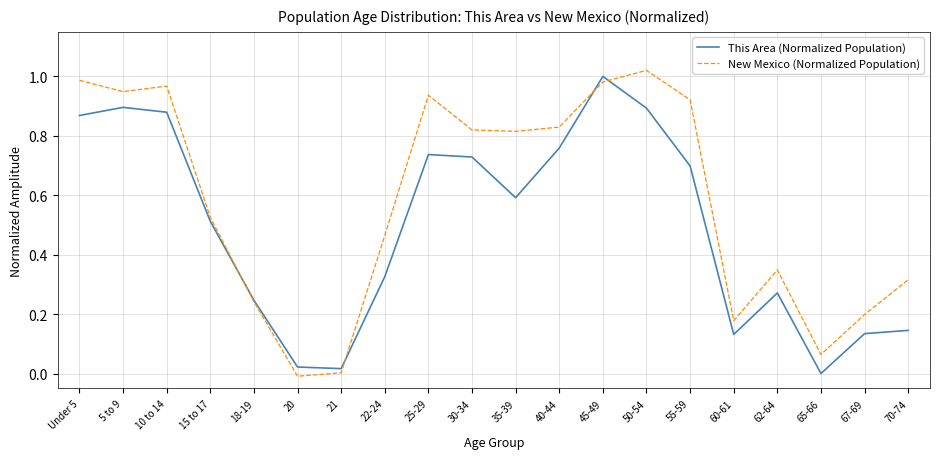

True or false: New Mexico (Normalized Population) and This Area (Normalized Population) cross at least once.

True